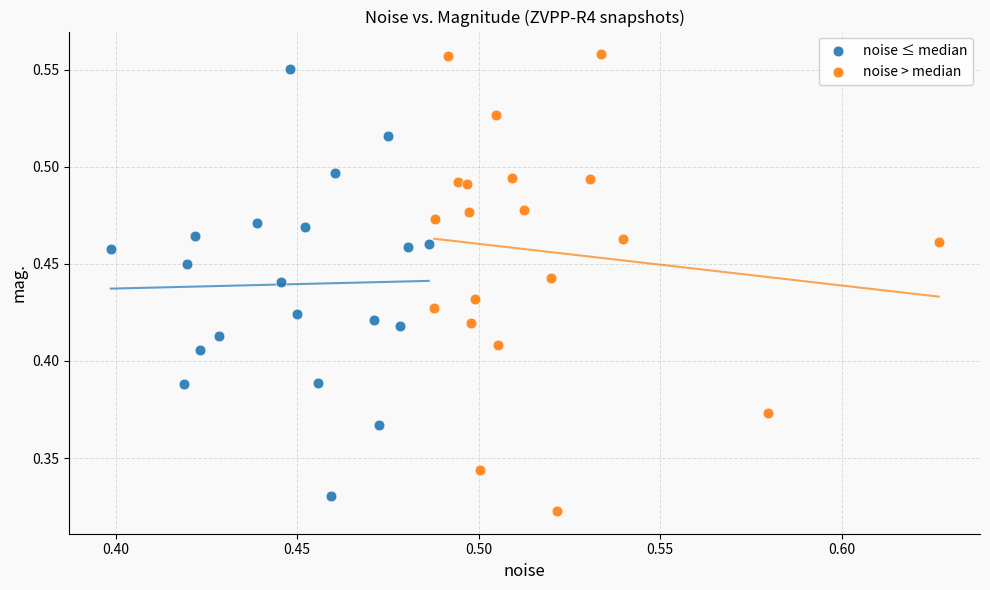

What are all the series names shown in the legend?

noise ≤ median, noise > median